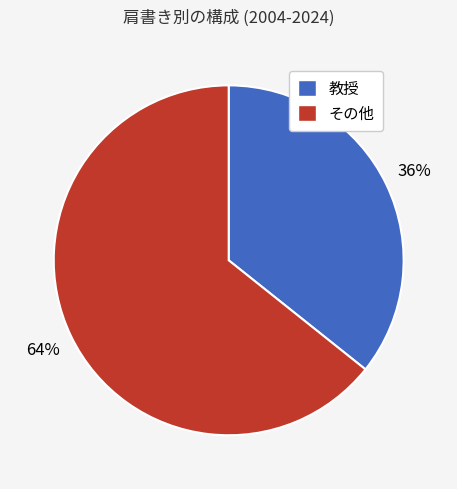

To the nearest percent, what is the average slice percentage?

50%